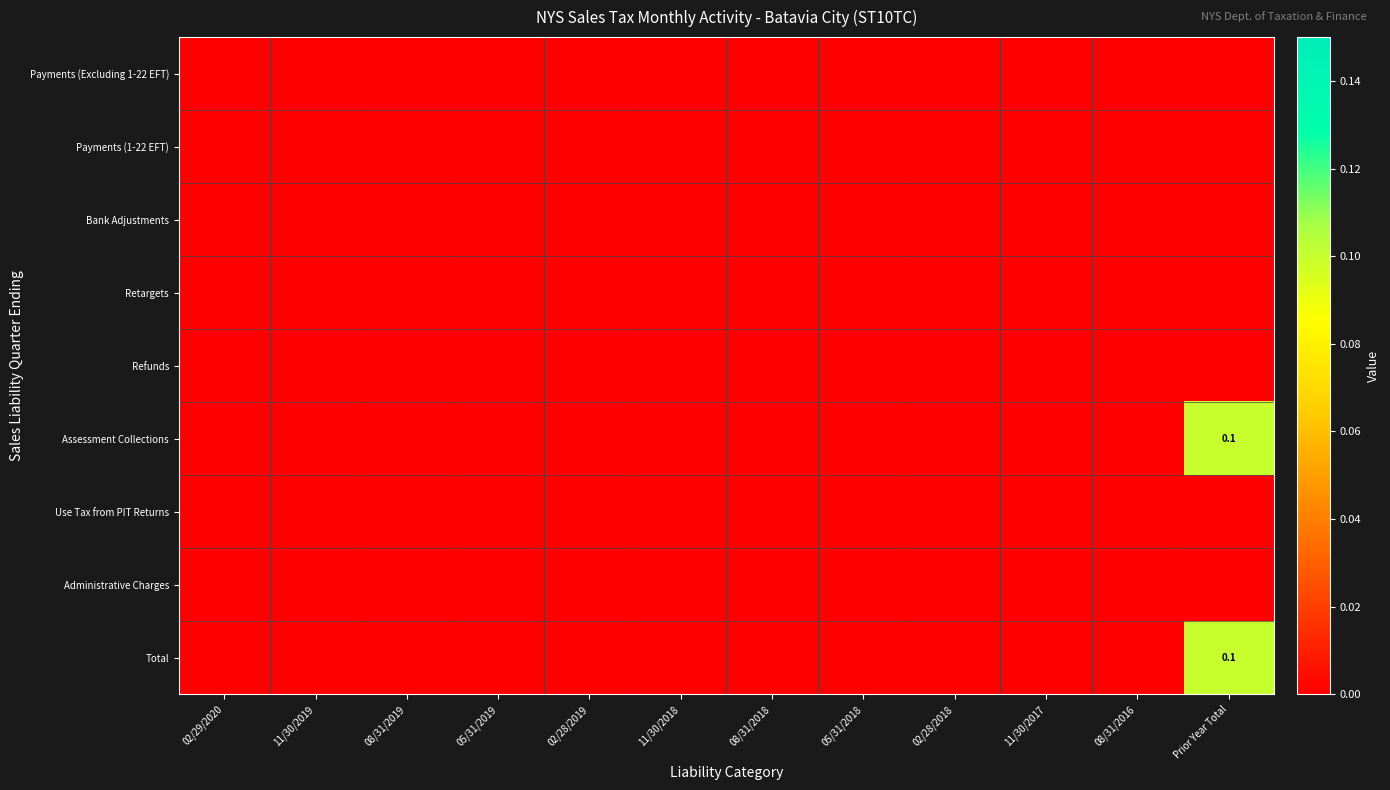

At 11/30/2018, list the series in order from largest to smallest.

Payments (Excluding 1-22 EFT), Payments (1-22 EFT), Bank Adjustments, Retargets, Refunds, Assessment Collections, Use Tax from PIT Returns, Administrative Charges, Total